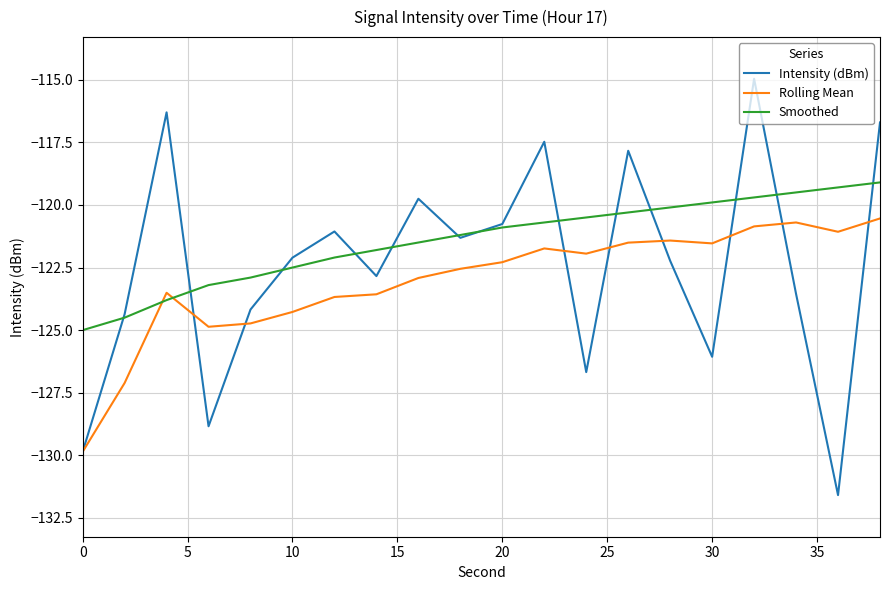

How many times do Rolling Mean and Smoothed cross each other?

2